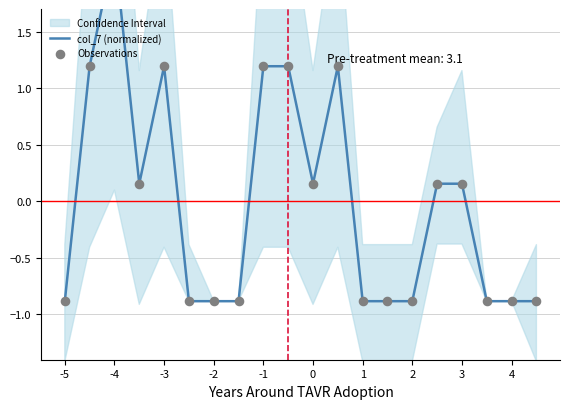

Which series has the largest total across all categories?

col_7 (normalized)